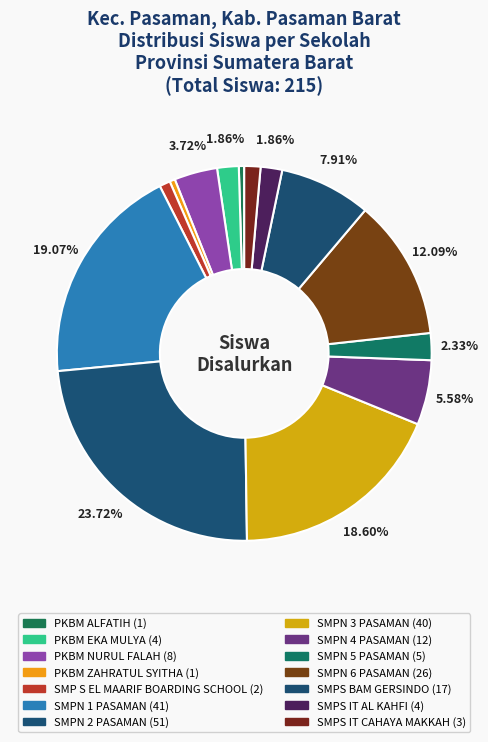

To the nearest percent, what percentage of the pie is SMPN 5 PASAMAN?

2%